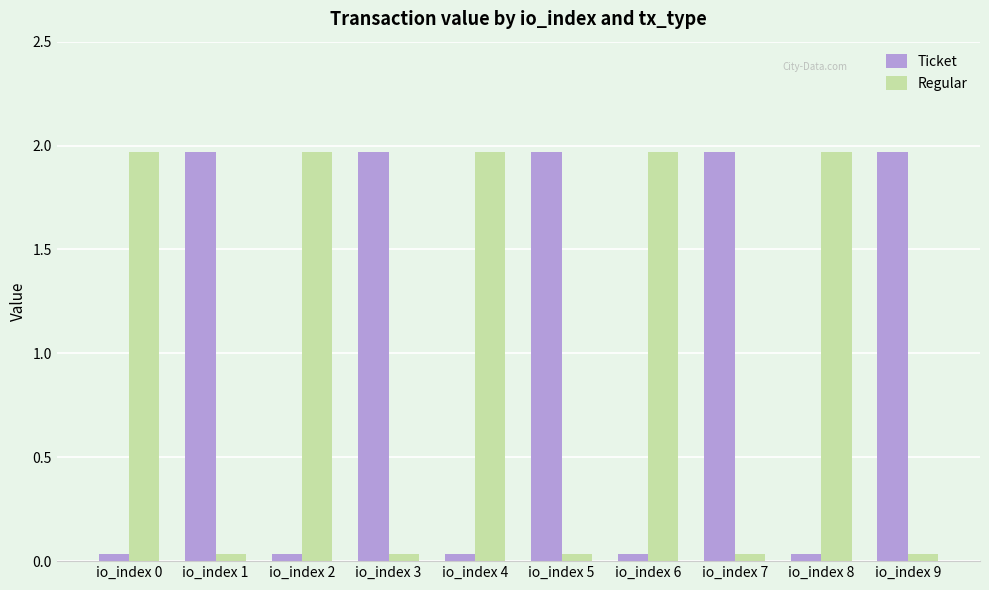

What is the average value of the Regular series?

1.0